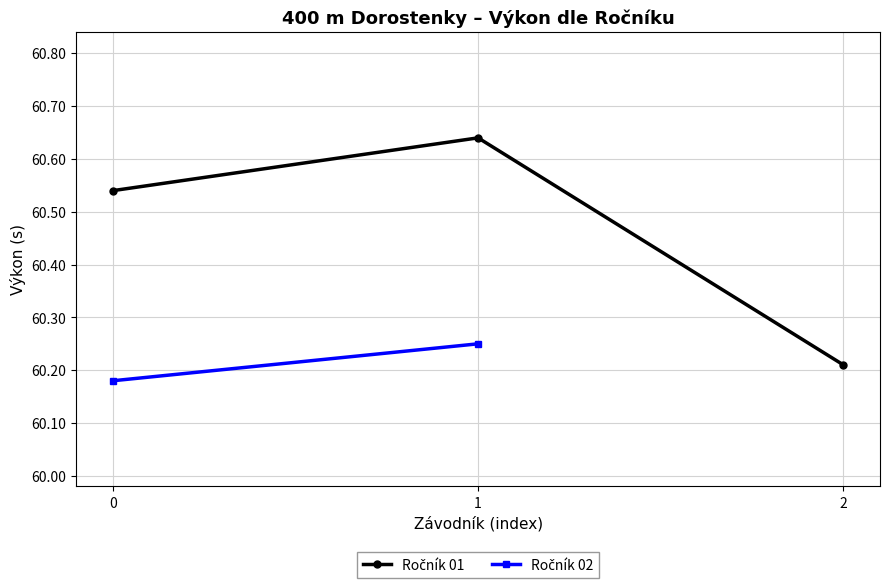

What is the value of the 1st point from the left?

60.5